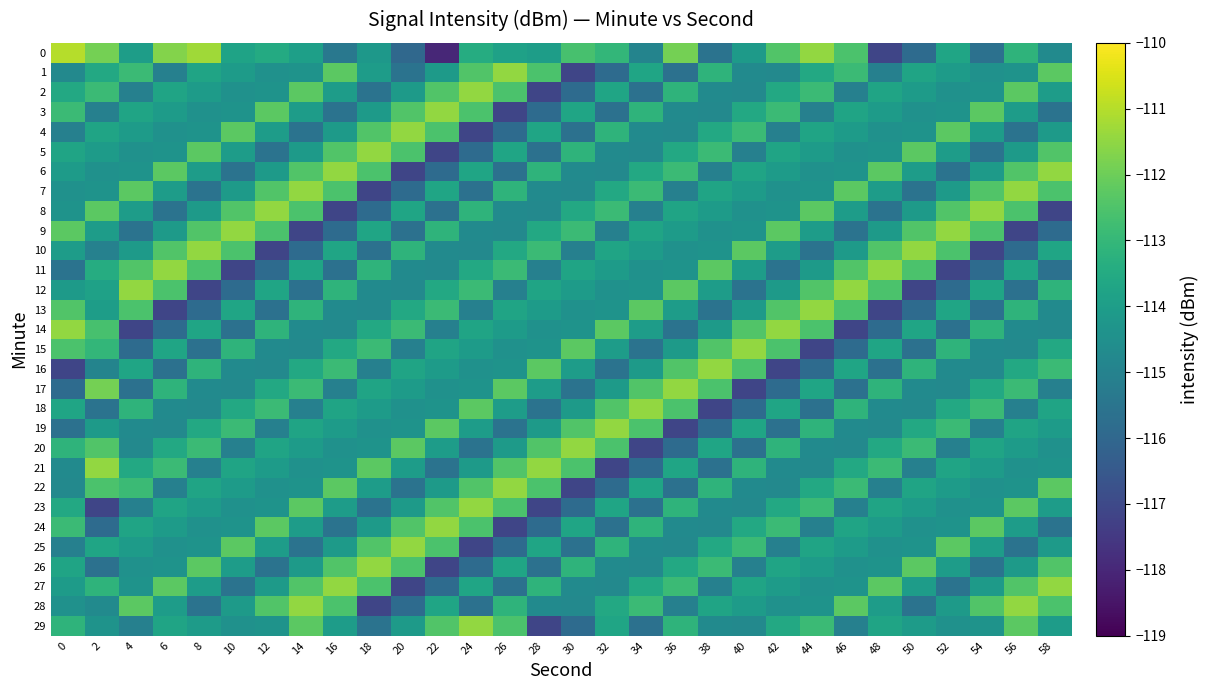

Which has a higher value, 12 or 20?

12